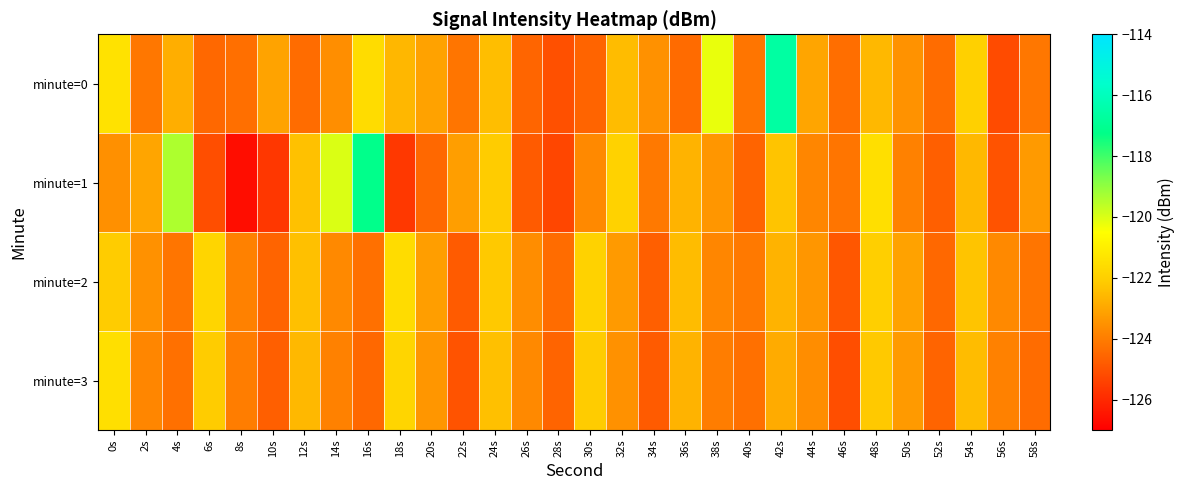

Reading left to right, transcribe all the data shown in this chart.

minute=0: 0s=-121.4	2s=-124.1	4s=-122.8	6s=-124.5	8s=-124.3	10s=-123.1	12s=-124.4	14s=-123.6	16s=-121.6	18s=-122.6	20s=-123.1	22s=-124.2	24s=-122.4	26s=-124.6	28s=-125.1	30s=-124.6	32s=-122.5	34s=-123.5	36s=-124.4	38s=-120.2	40s=-124.2	42s=-116.6	44s=-123.1	46s=-124.3	48s=-122.6	50s=-123.5	52s=-124.4	54s=-122.0	56s=-125.2	58s=-124.2
minute=1: 0s=-123.5	2s=-123.1	4s=-119.4	6s=-125.1	8s=-126.7	10s=-125.7	12s=-122.4	14s=-120.0	16s=-117.2	18s=-125.6	20s=-124.5	22s=-123.2	24s=-122.1	26s=-124.8	28s=-125.3	30s=-123.7	32s=-121.9	34s=-124.1	36s=-122.7	38s=-123.4	40s=-124.6	42s=-122.3	44s=-123.8	46s=-124.2	48s=-121.5	50s=-123.9	52s=-124.7	54s=-122.6	56s=-125.0	58s=-123.3
minute=2: 0s=-122.1	2s=-123.5	4s=-124.2	6s=-121.8	8s=-123.9	10s=-124.6	12s=-122.4	14s=-123.7	16s=-124.3	18s=-121.6	20s=-123.2	22s=-124.8	24s=-122.2	26s=-123.6	28s=-124.4	30s=-121.9	32s=-123.3	34s=-124.7	36s=-122.5	38s=-123.8	40s=-124.1	42s=-122.7	44s=-123.4	46s=-124.9	48s=-122.0	50s=-123.1	52s=-124.5	54s=-122.3	56s=-123.7	58s=-124.2
minute=3: 0s=-121.5	2s=-123.8	4s=-124.3	6s=-122.1	8s=-124.0	10s=-124.7	12s=-122.6	14s=-123.9	16s=-124.5	18s=-121.8	20s=-123.4	22s=-125.0	24s=-122.4	26s=-123.7	28s=-124.6	30s=-122.1	32s=-123.5	34s=-124.8	36s=-122.7	38s=-124.0	40s=-124.3	42s=-122.9	44s=-123.6	46s=-125.1	48s=-122.2	50s=-123.3	52s=-124.6	54s=-122.5	56s=-123.9	58s=-124.4